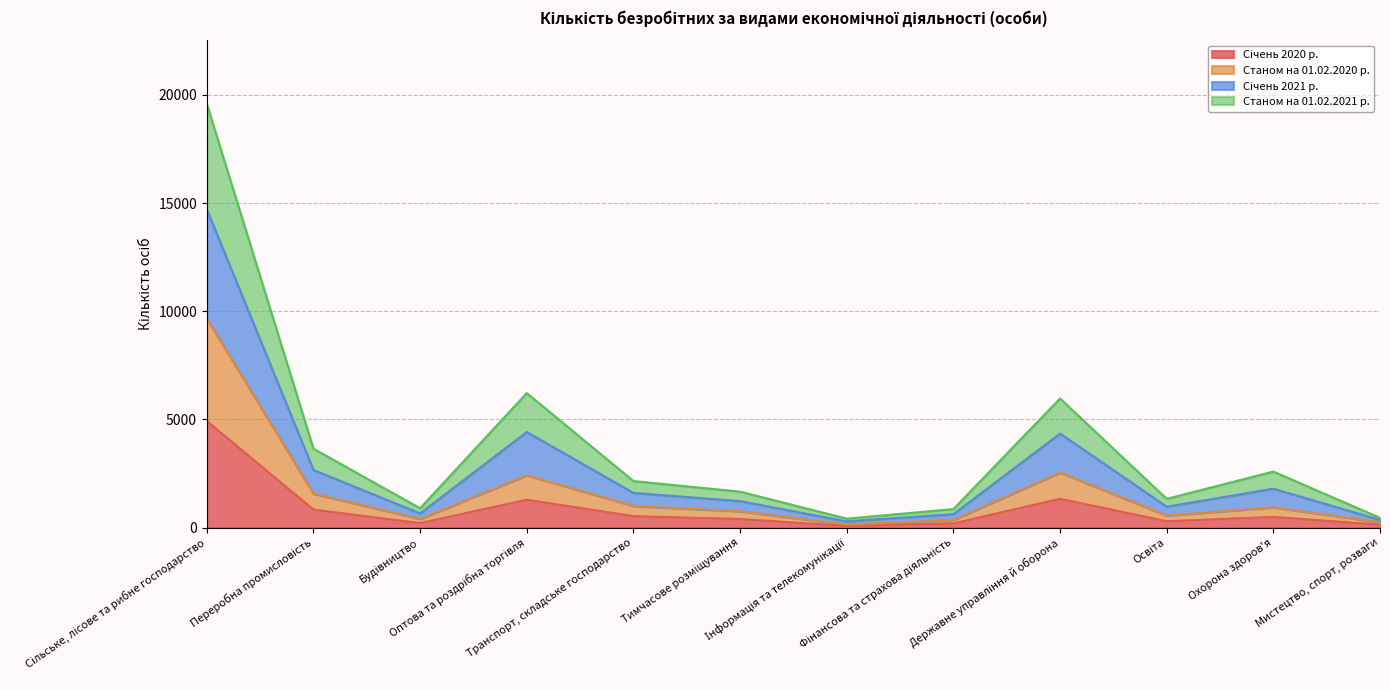

True or false: Станом на 01.02.2020 р. and Січень 2021 р. intersect in this chart.

False